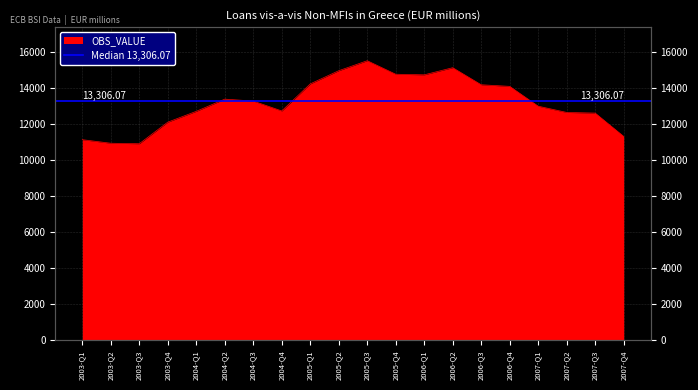

The value at 2006-Q4 is 4937.5. True or false?

False